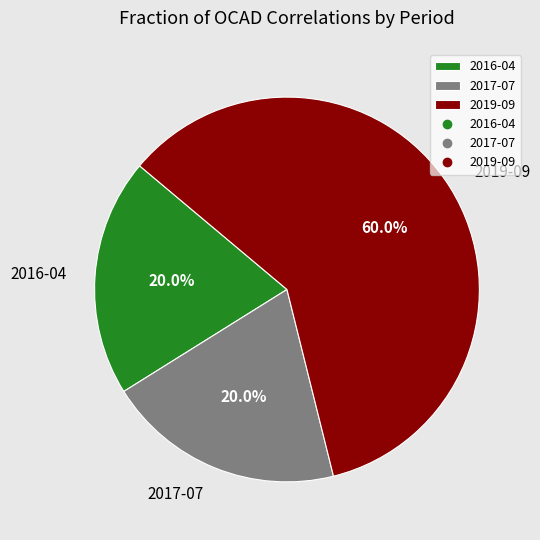

What is the ratio of the value at 2016-04 to the value at 2017-07?

1.0